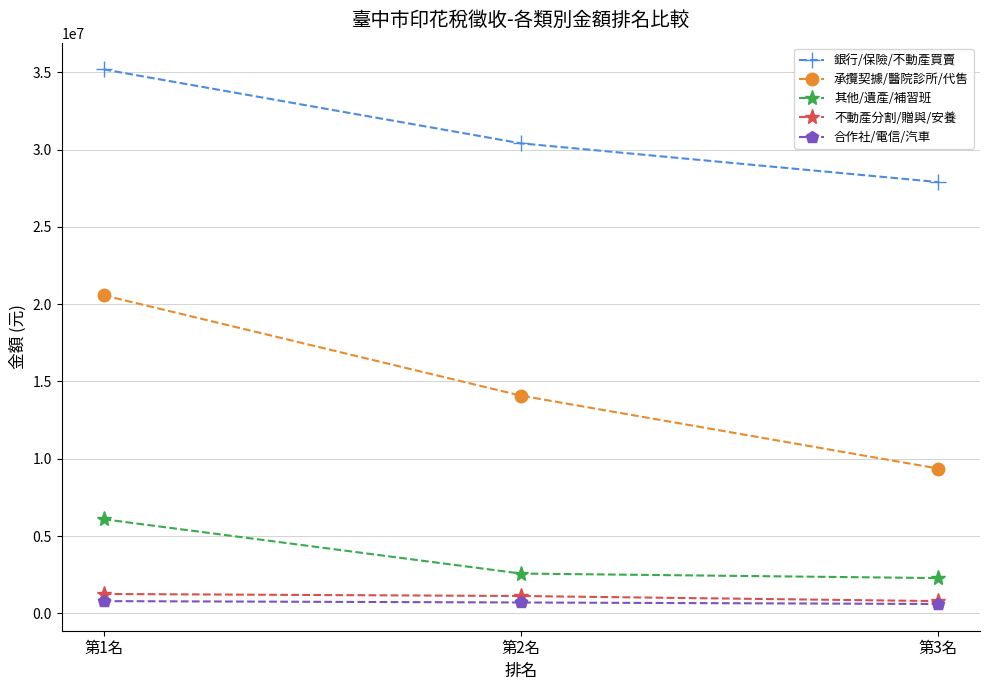

How many categories are shown in the chart?

3